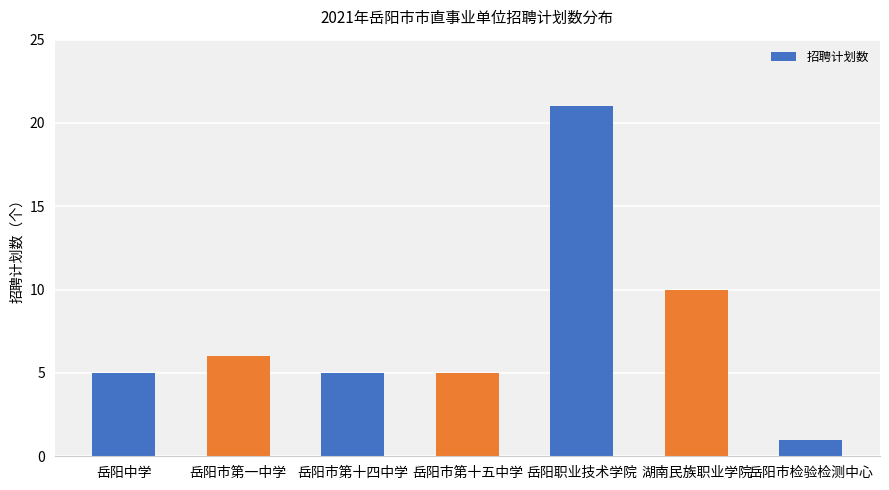

What is the label of the 5th bar from the left?

岳阳职业技术学院